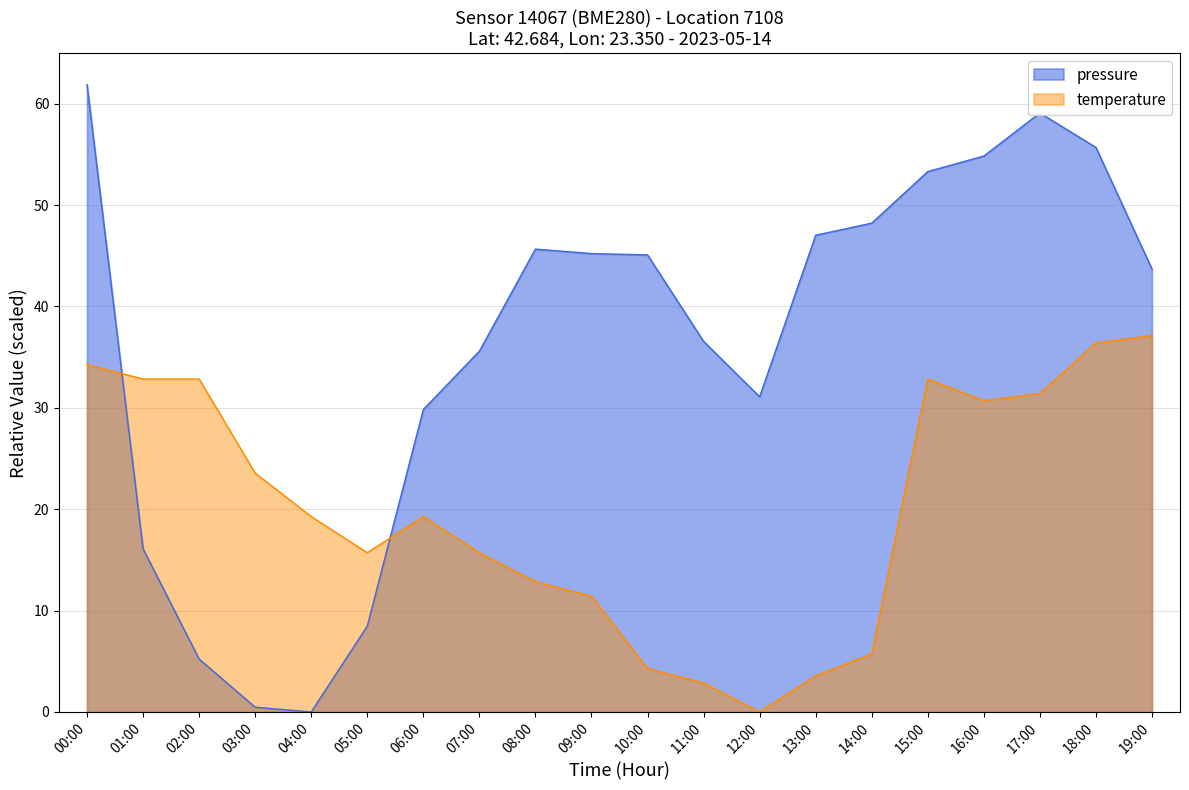

At how many categories does at least one series exceed 3?

20